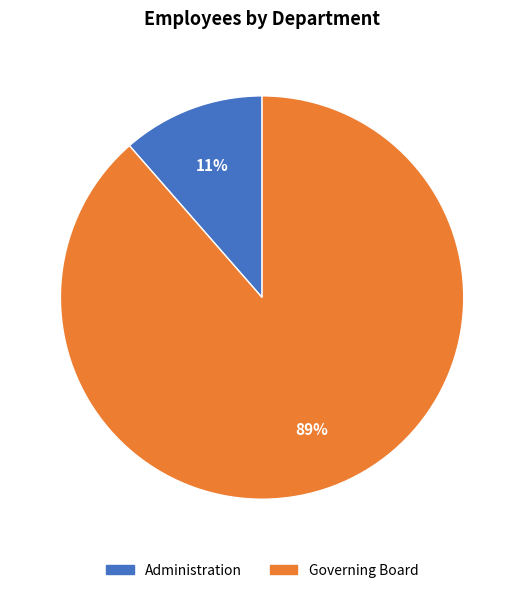

Which slice is the largest?

Governing Board